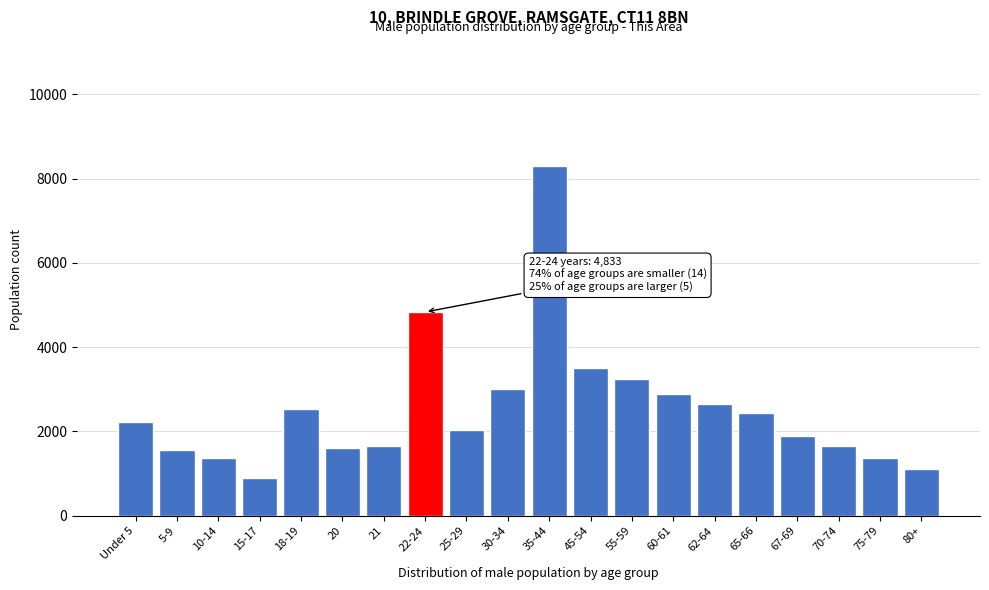

What is the value of the 12th bar from the left?

3516